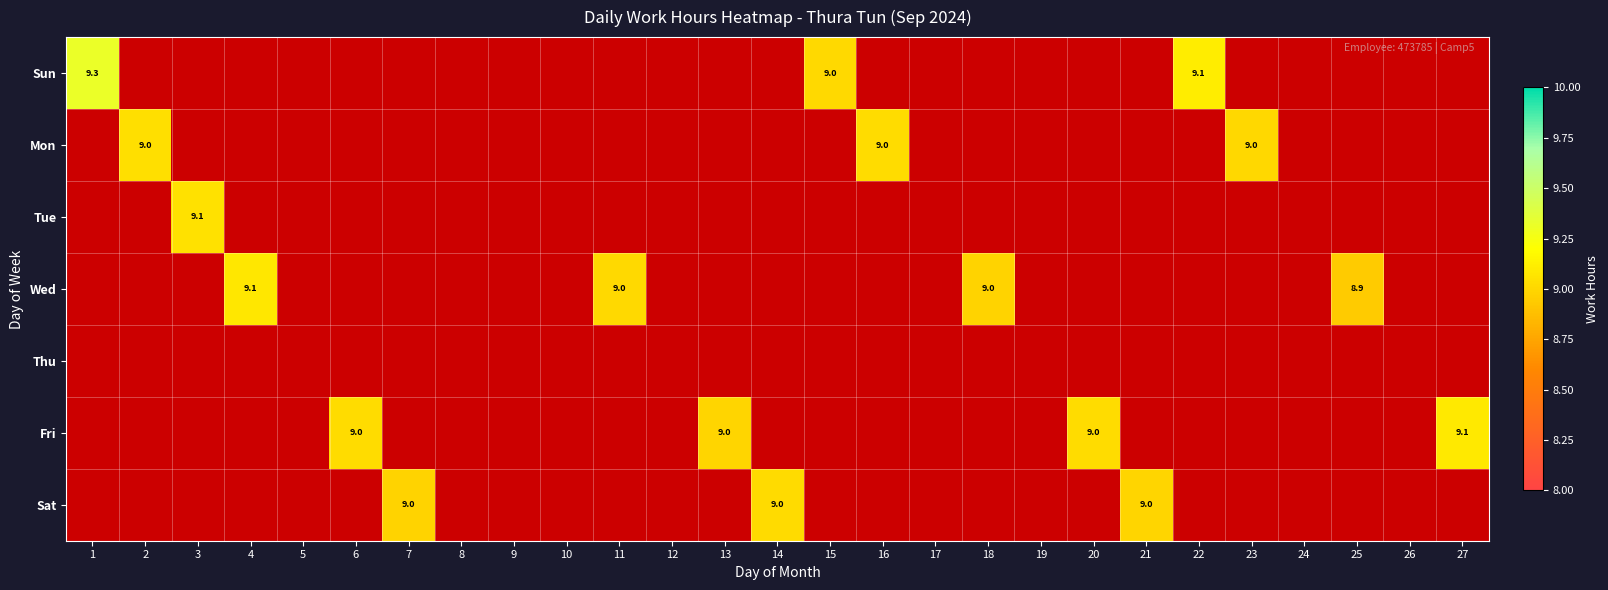

At 18, list the series in order from largest to smallest.

Sun, Mon, Tue, Wed, Thu, Fri, Sat